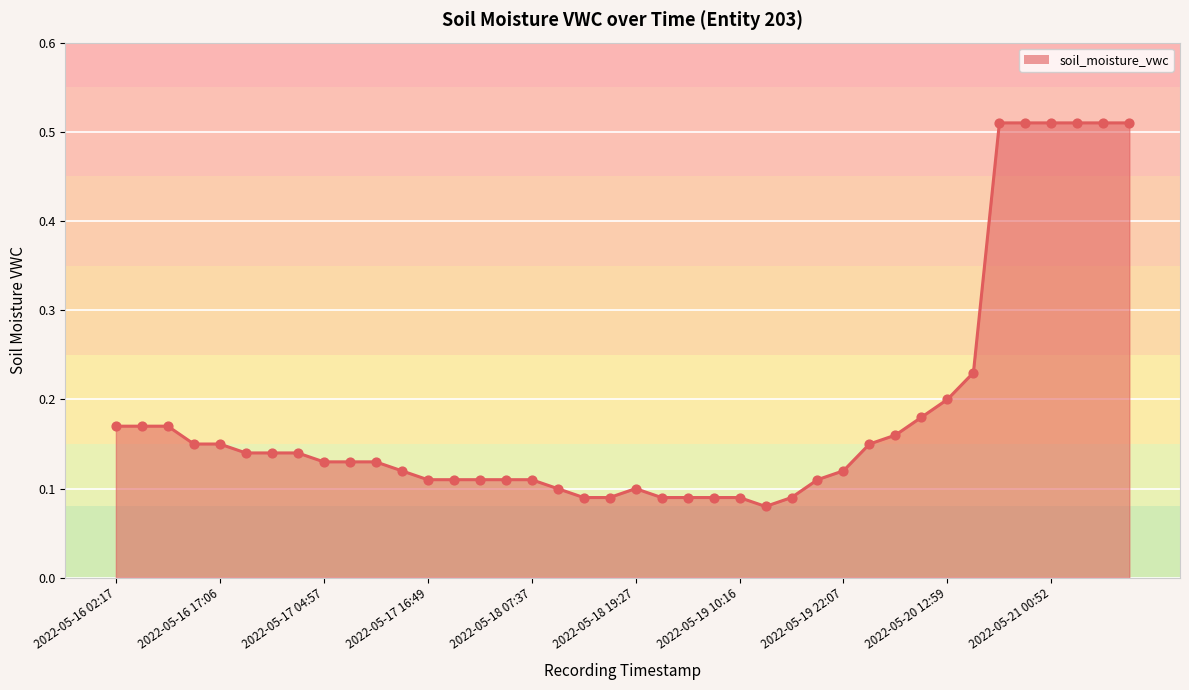

What is the difference between the maximum and minimum values?

0.4